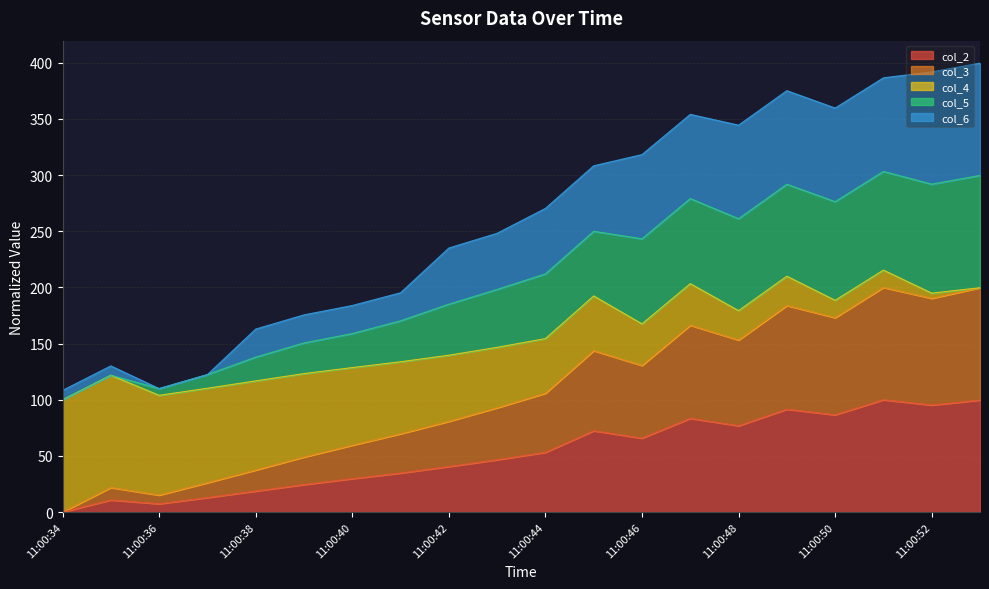

At which label does col_3 first exceed 105?

11:00:44